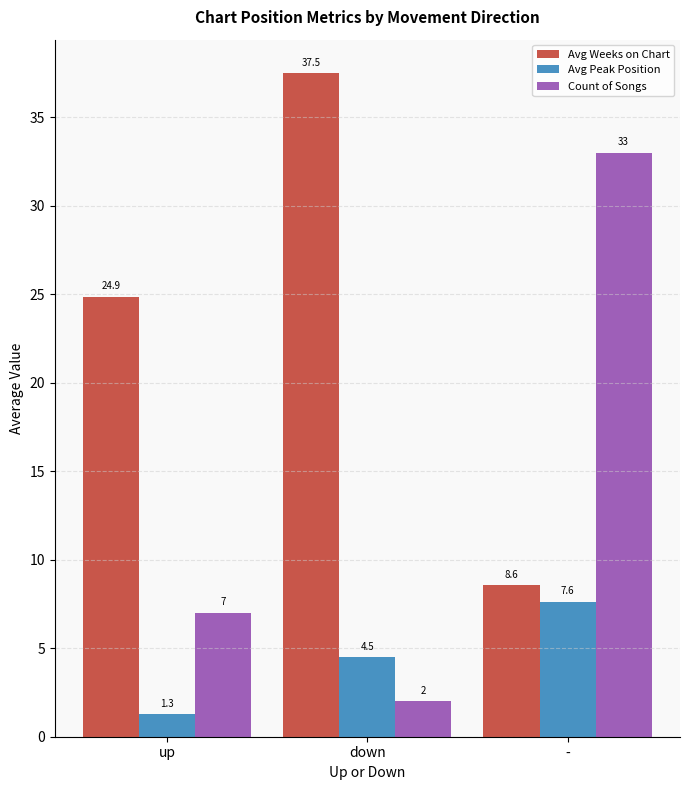

Does the chart contain any negative values?

No